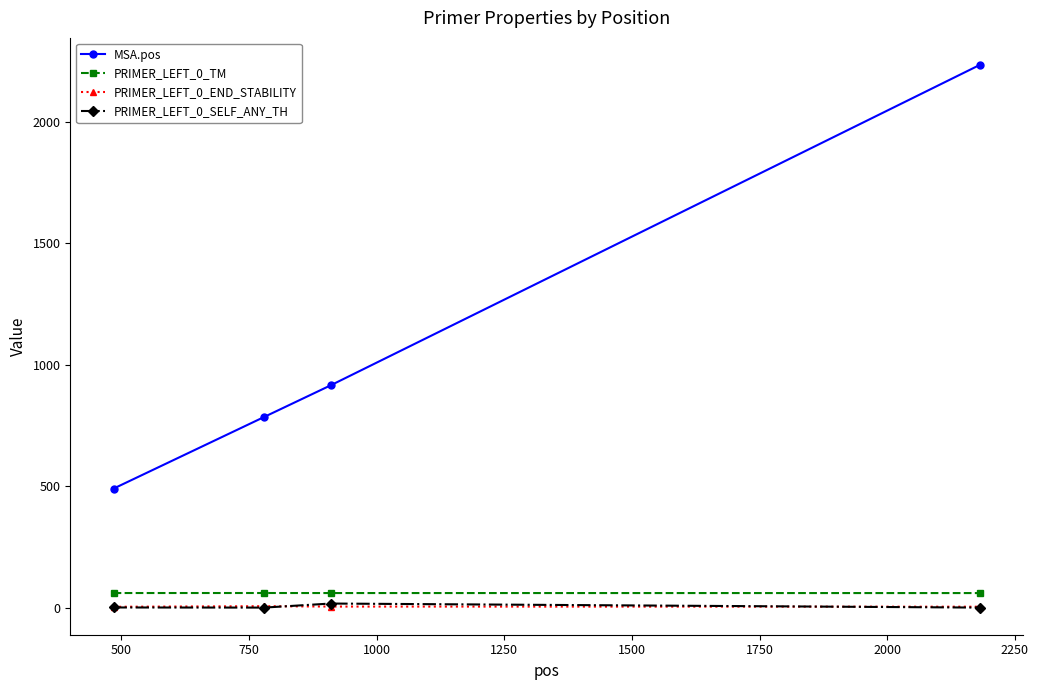

What is the value of the MSA.pos point at the 1st from the left?

490.0